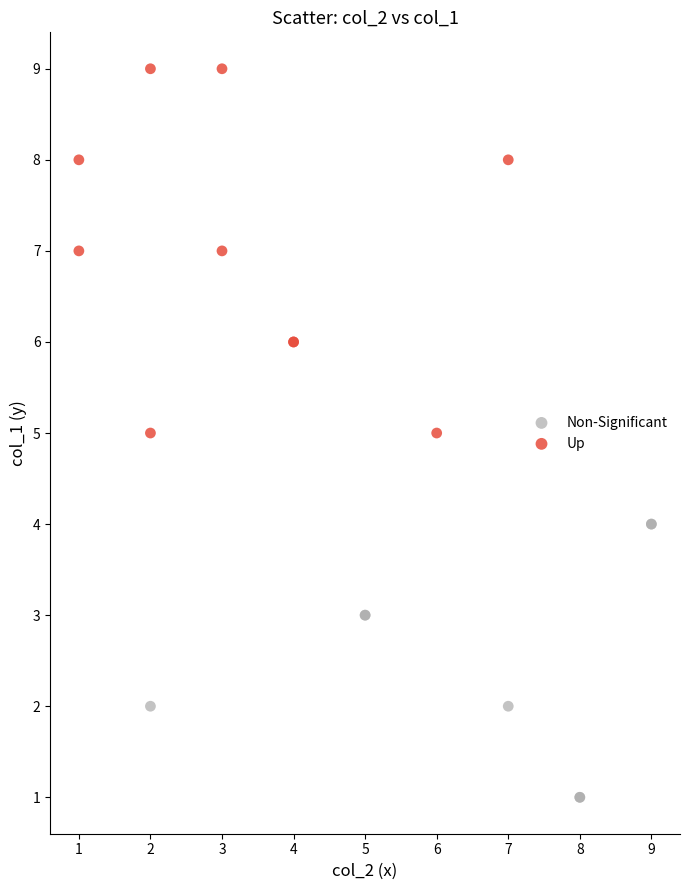

Which series contains the lowest Y value?

Non-Significant